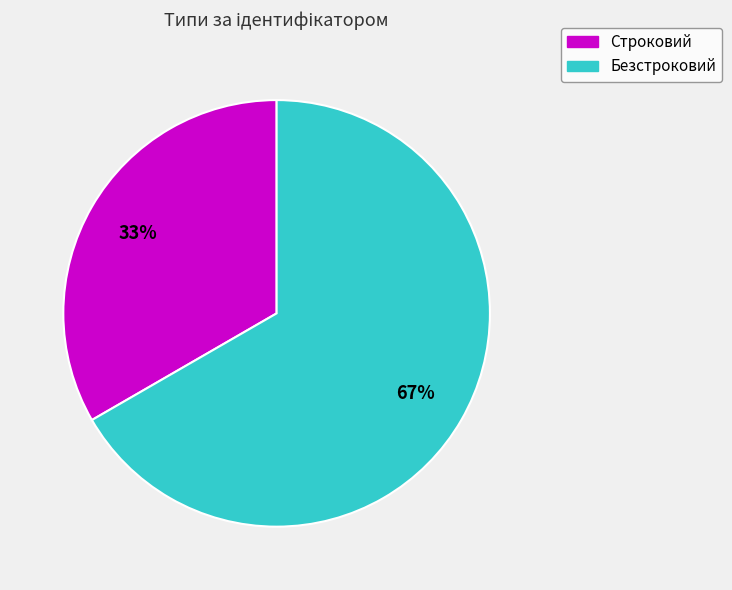

Does Строковий represent more than half of the total?

No